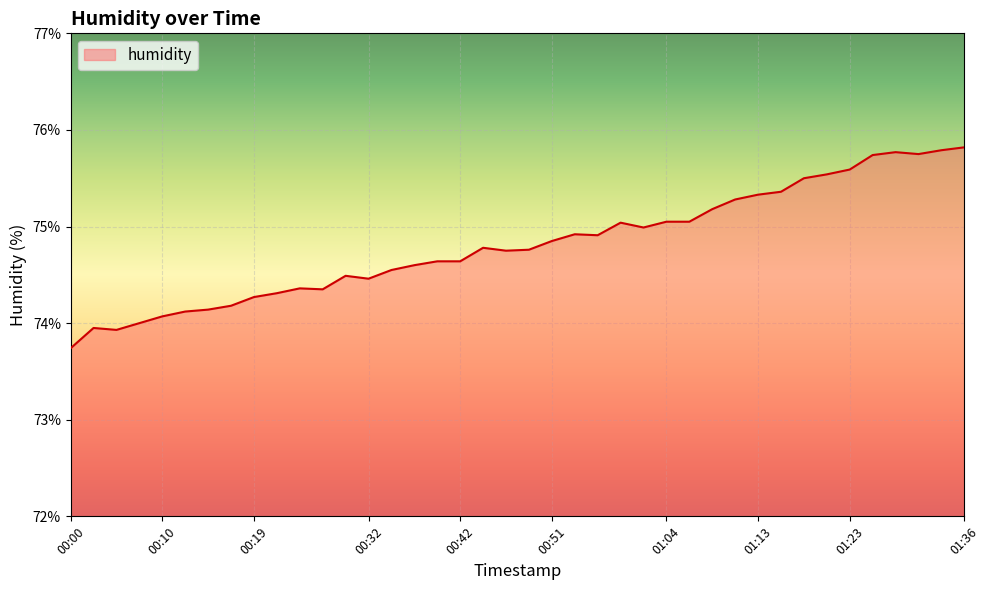

Does the chart have visible grid lines?

Yes